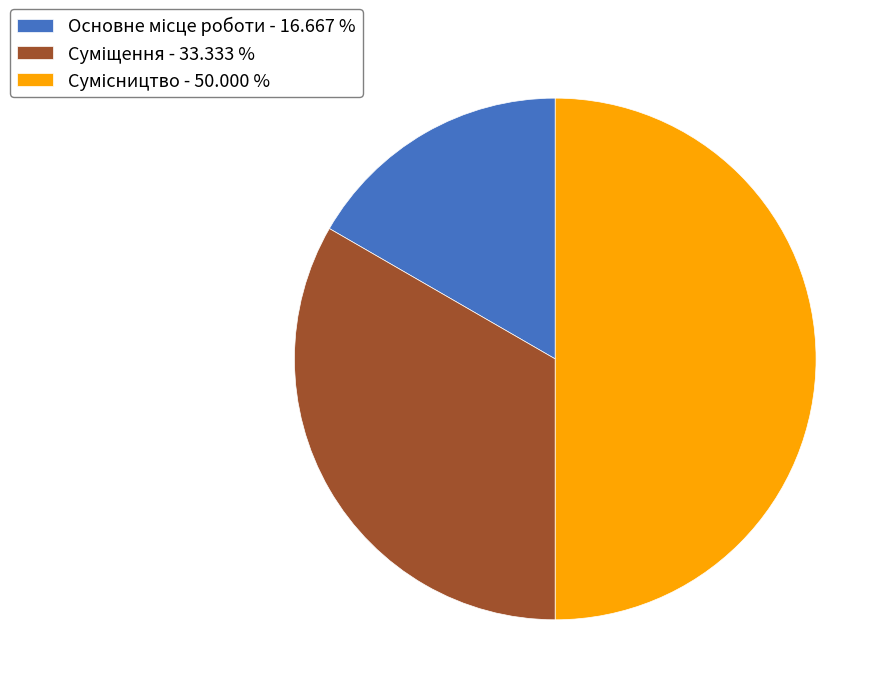

What is the ratio of the value at Основне місце роботи to the value at Суміщення?

0.5